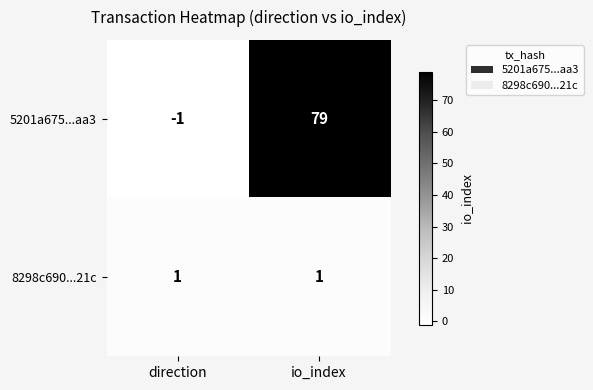

Read the 5201a675...aa3 value at io_index, to the nearest 10.

80